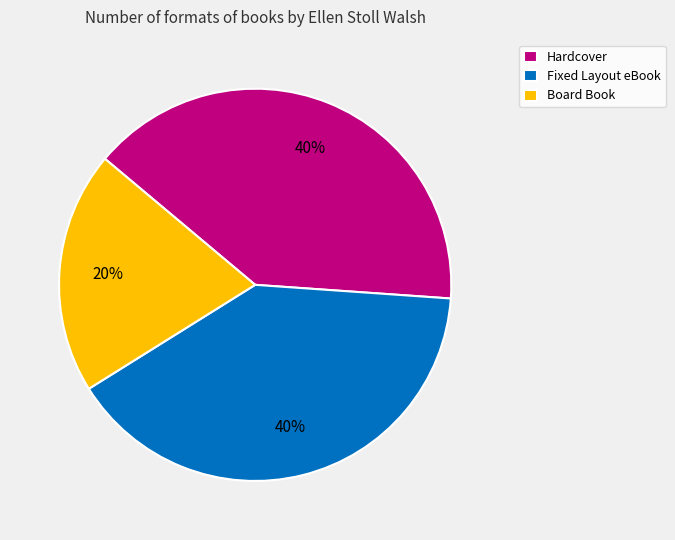

How many slices are in this pie chart?

3